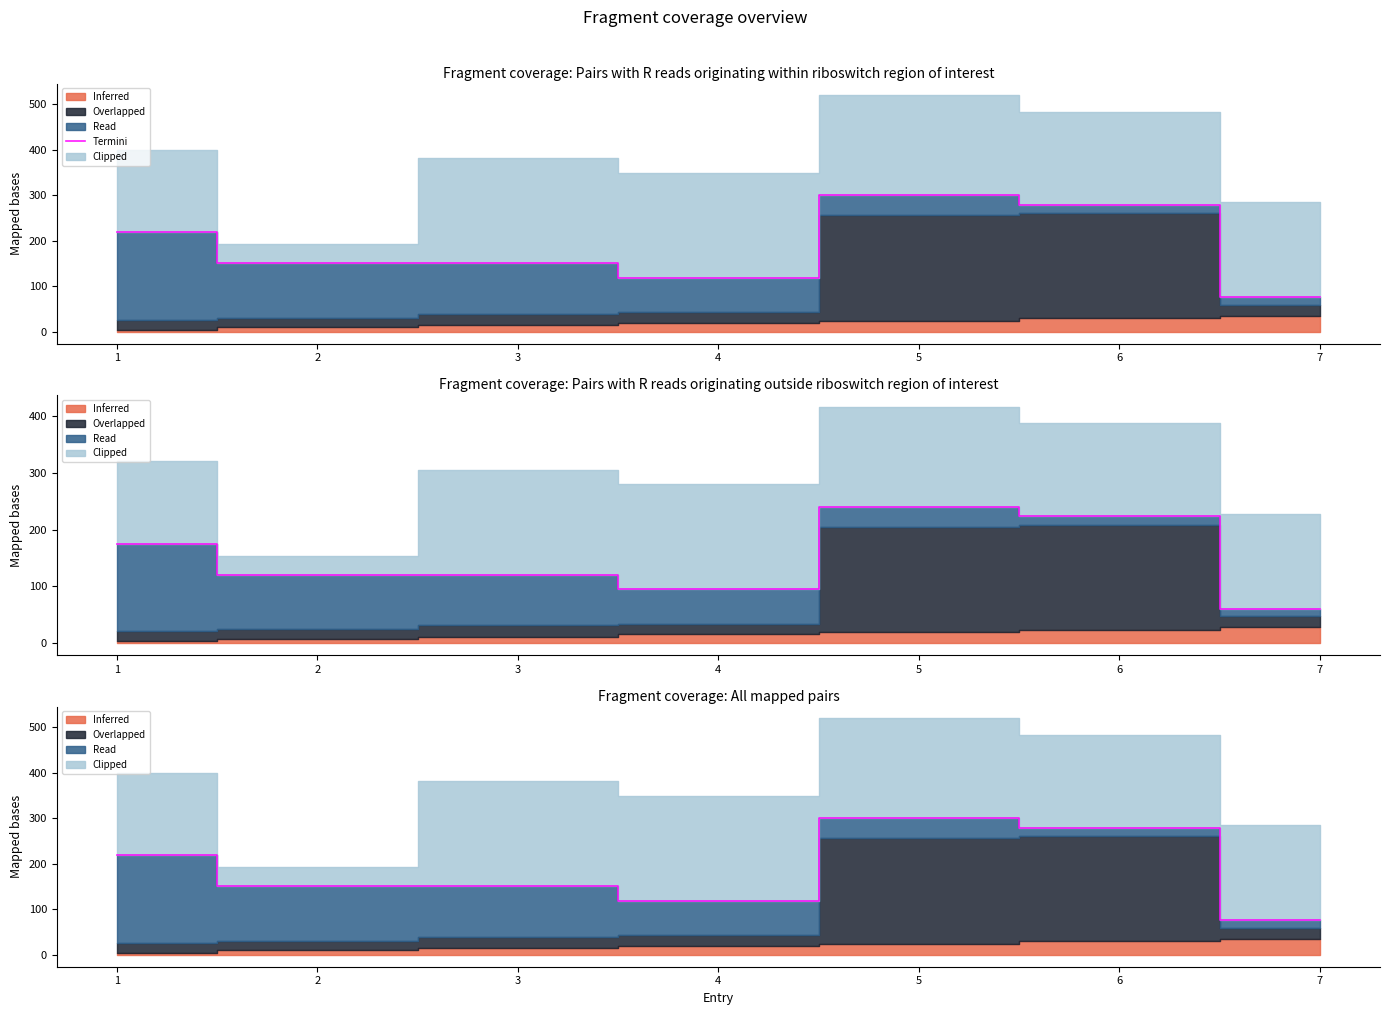

How many points are lower than both their immediate neighbors (excluding endpoints)?

1